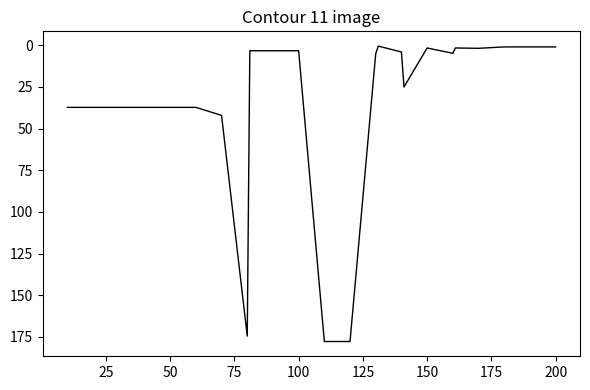

What is the maximum value shown in the chart?

177.7